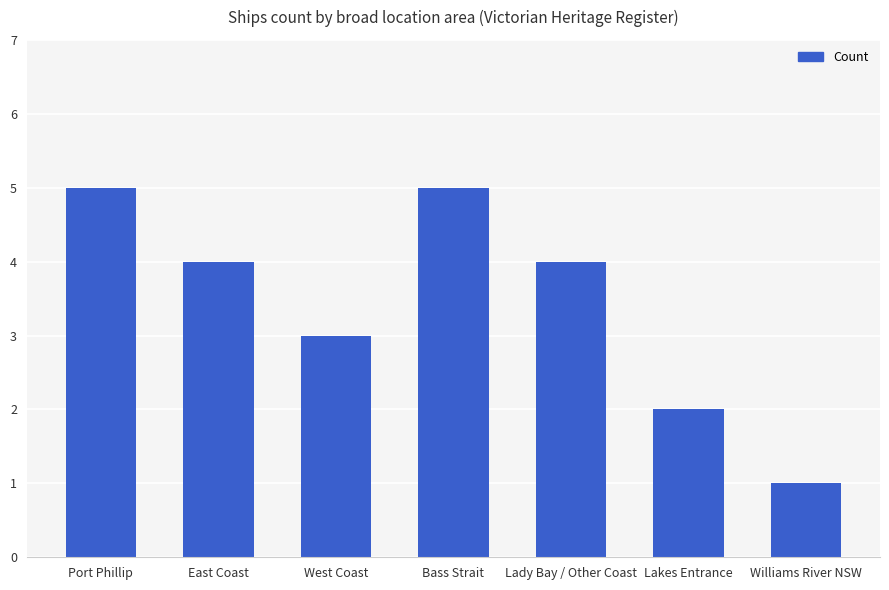

Reading left to right, transcribe all the data shown in this chart.

Port Phillip=5	East Coast=4	West Coast=3	Bass Strait=5	Lady Bay / Other Coast=4	Lakes Entrance=2	Williams River NSW=1